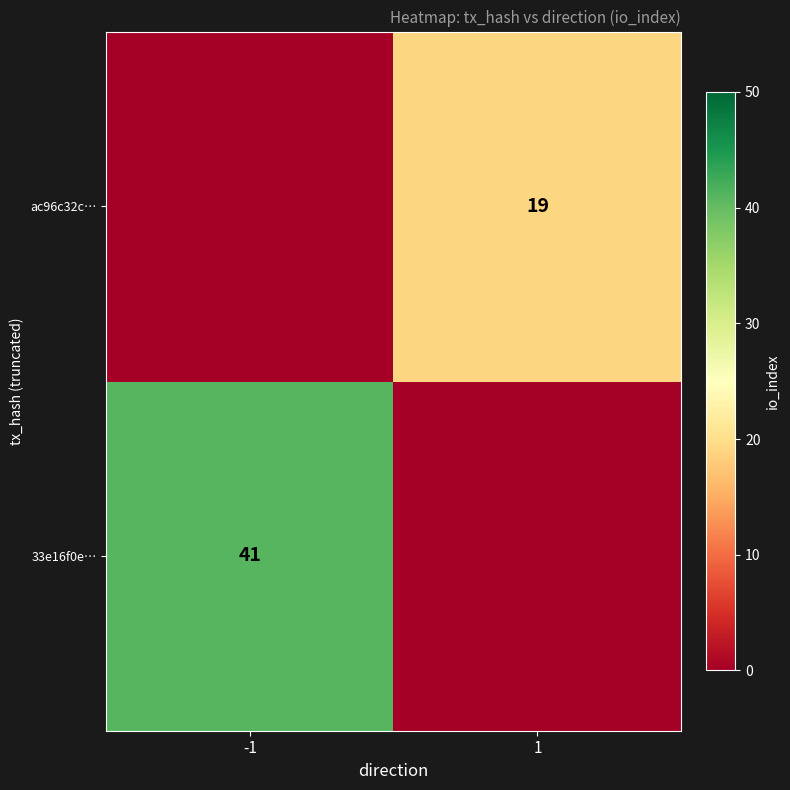

At 1, list the series in order from smallest to largest.

33e16f0e…, ac96c32c…